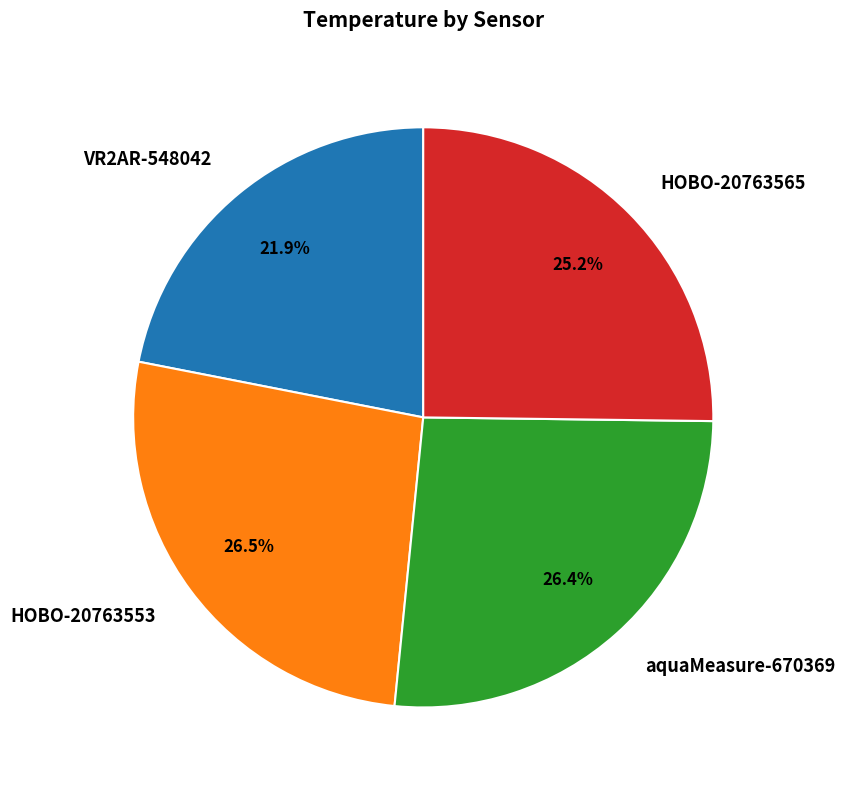

The HOBO-20763553 slice represents 13% of the pie. True or false?

False